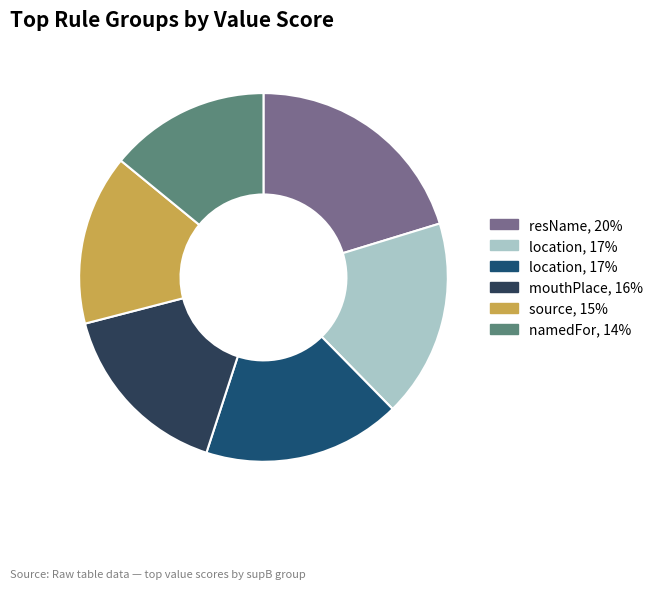

Does any single category account for the majority?

No